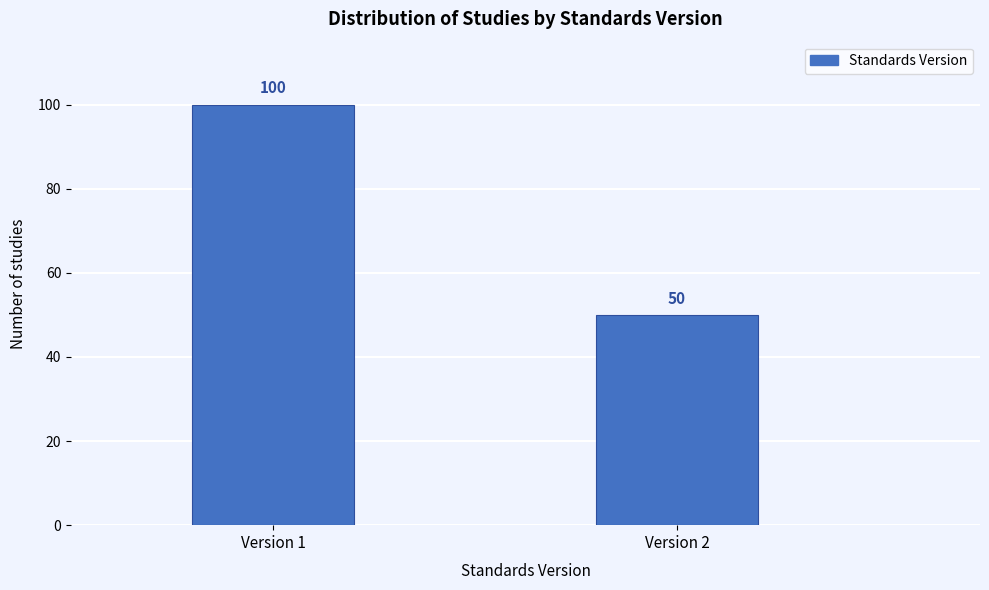

Reading right to left, extract all data points from this chart.

50	100